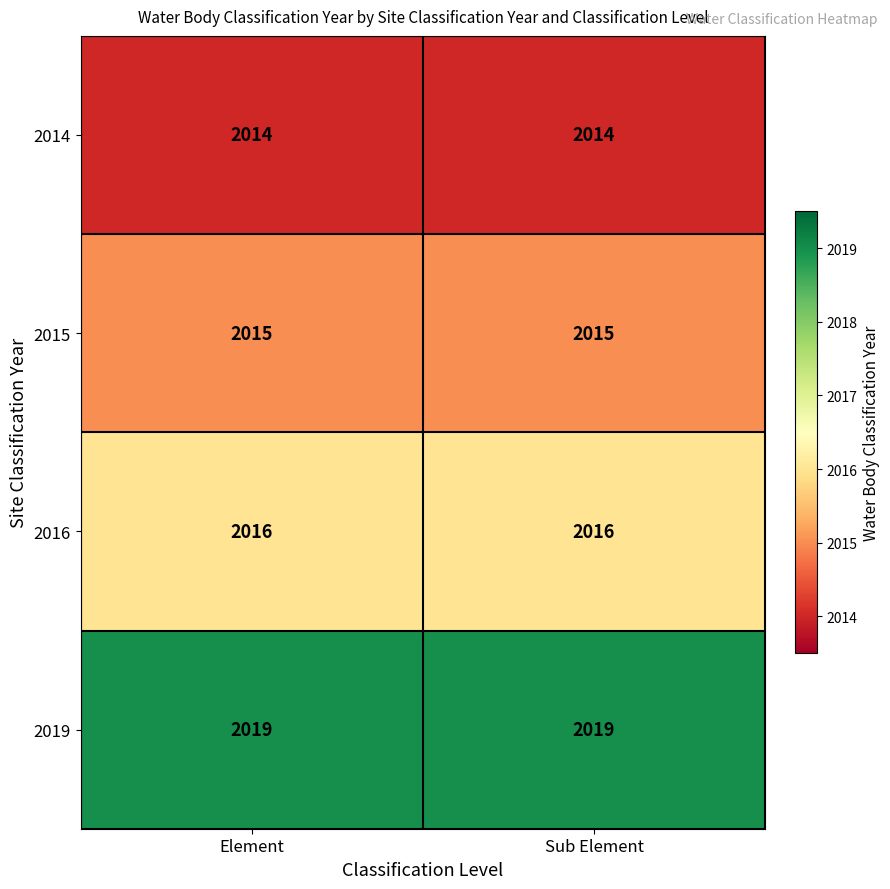

Is the value of 2019 at Element greater than the value of 2014 at Element?

Yes